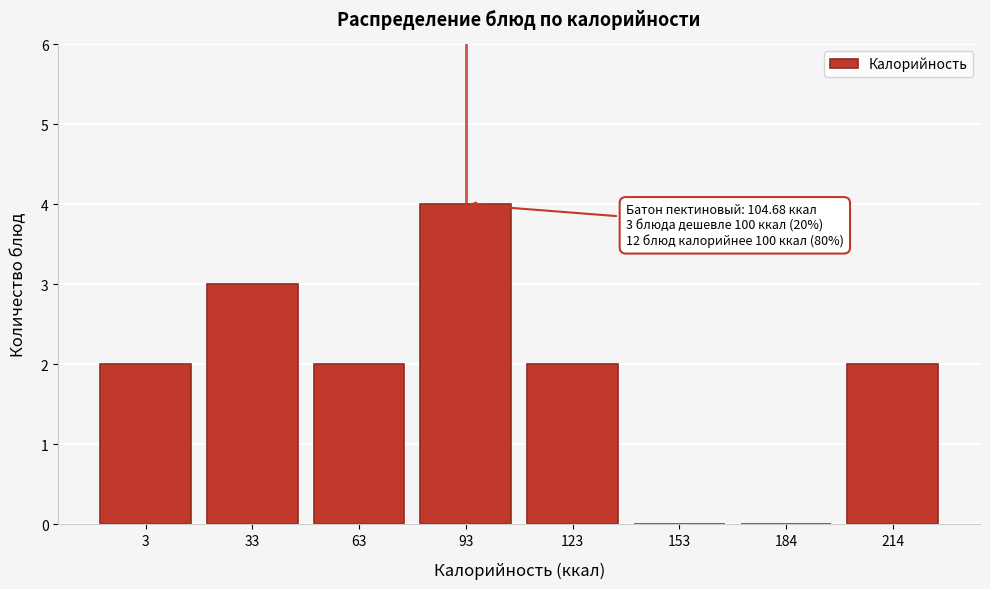

Reading left to right, extract all data points from this chart.

3=2	33=3	63=2	93=4	123=2	153=0	184=0	214=2